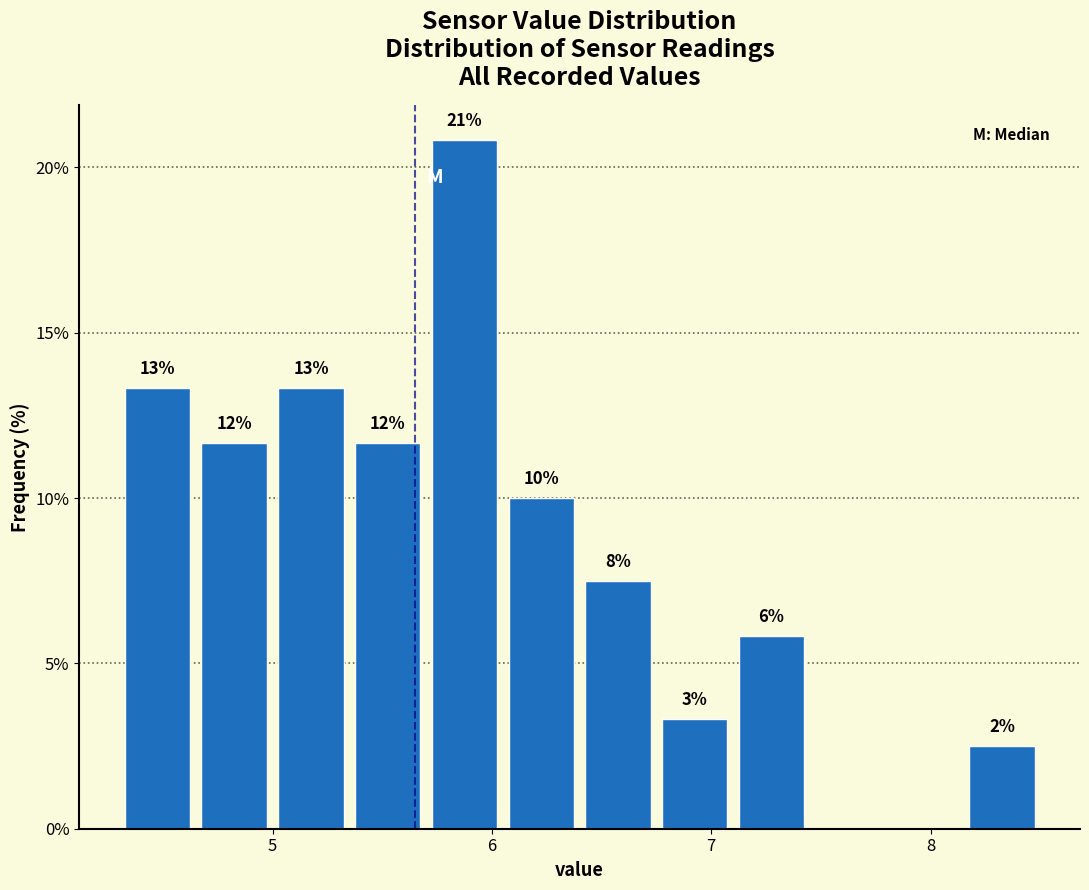

Read against the x-axis, roughly where is the centre of the tallest bar?

5.9